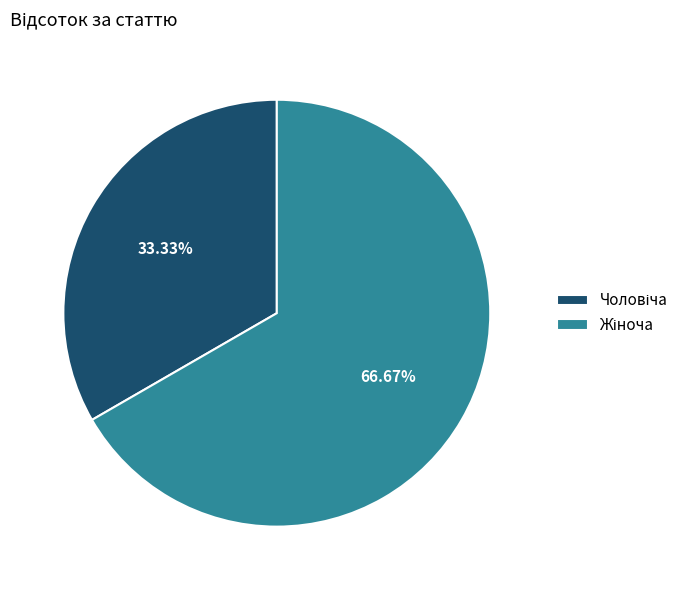

Is there any slice that represents more than half of the pie?

Yes